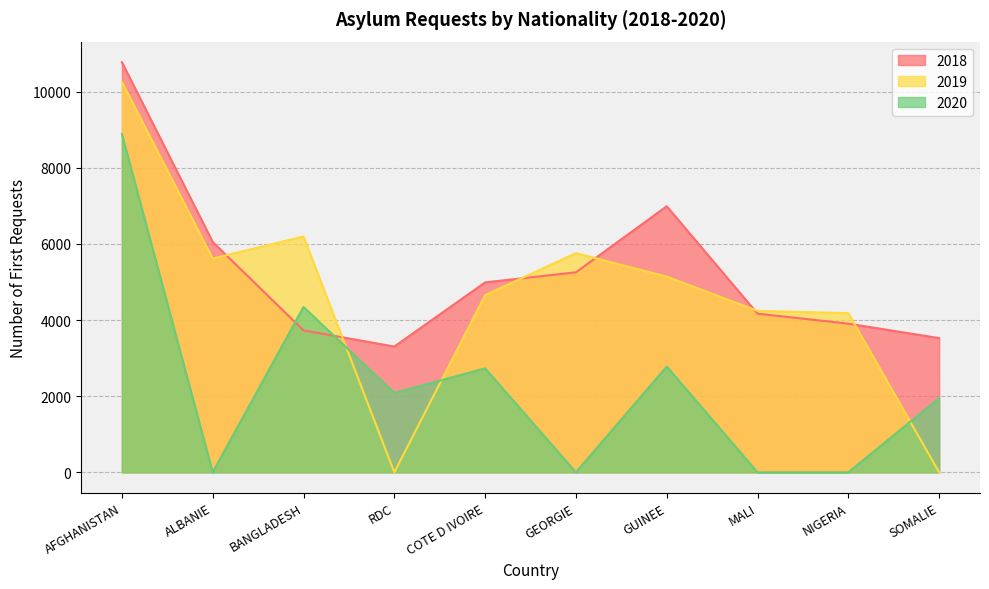

List the labels in order of 2019 value, smallest first.

RDC, SOMALIE, NIGERIA, MALI, COTE D IVOIRE, GUINEE, ALBANIE, GEORGIE, BANGLADESH, AFGHANISTAN